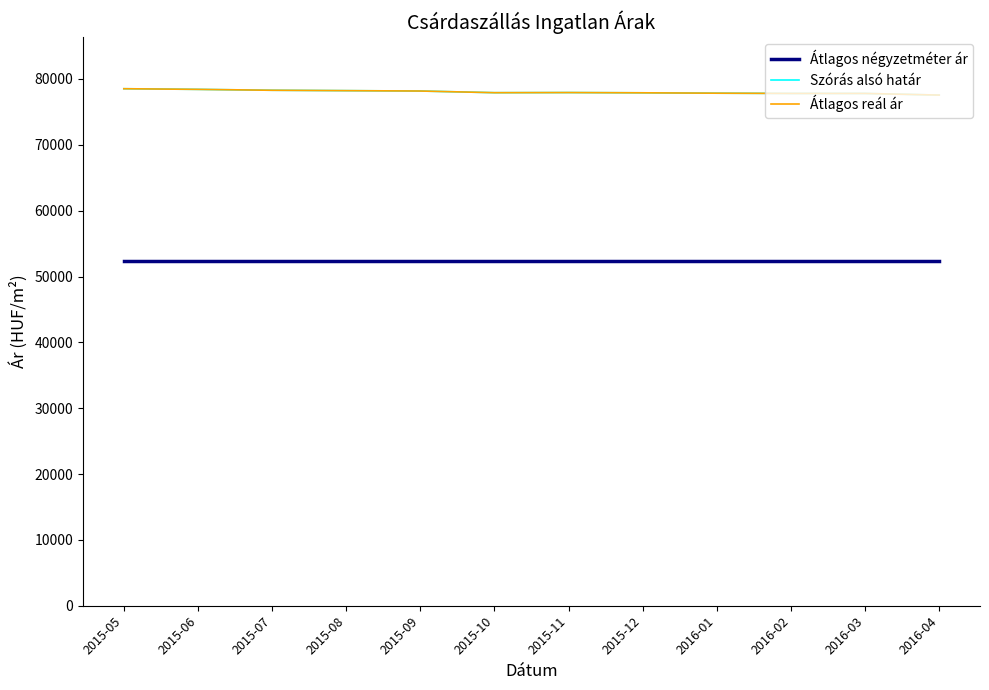

Is this an area chart (filled region under the line)?

No